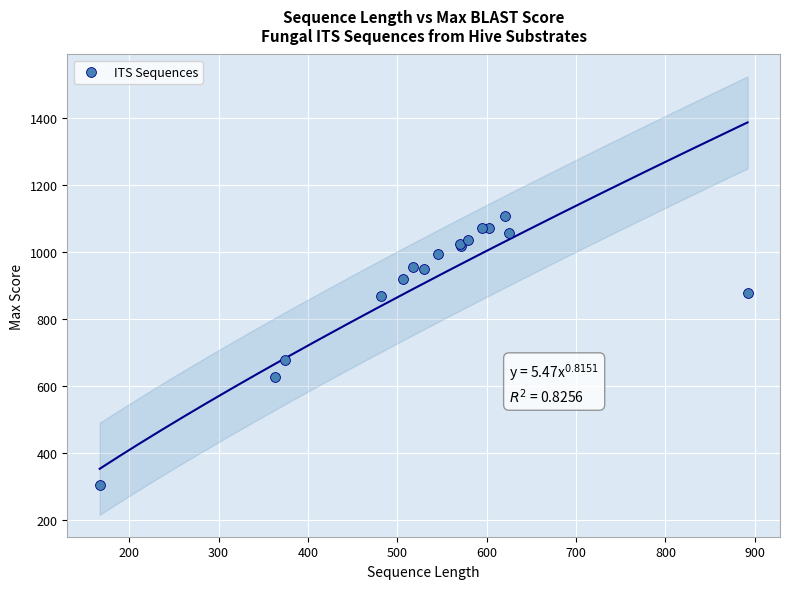

What Y value in the scatter plot is closest to 707?

680